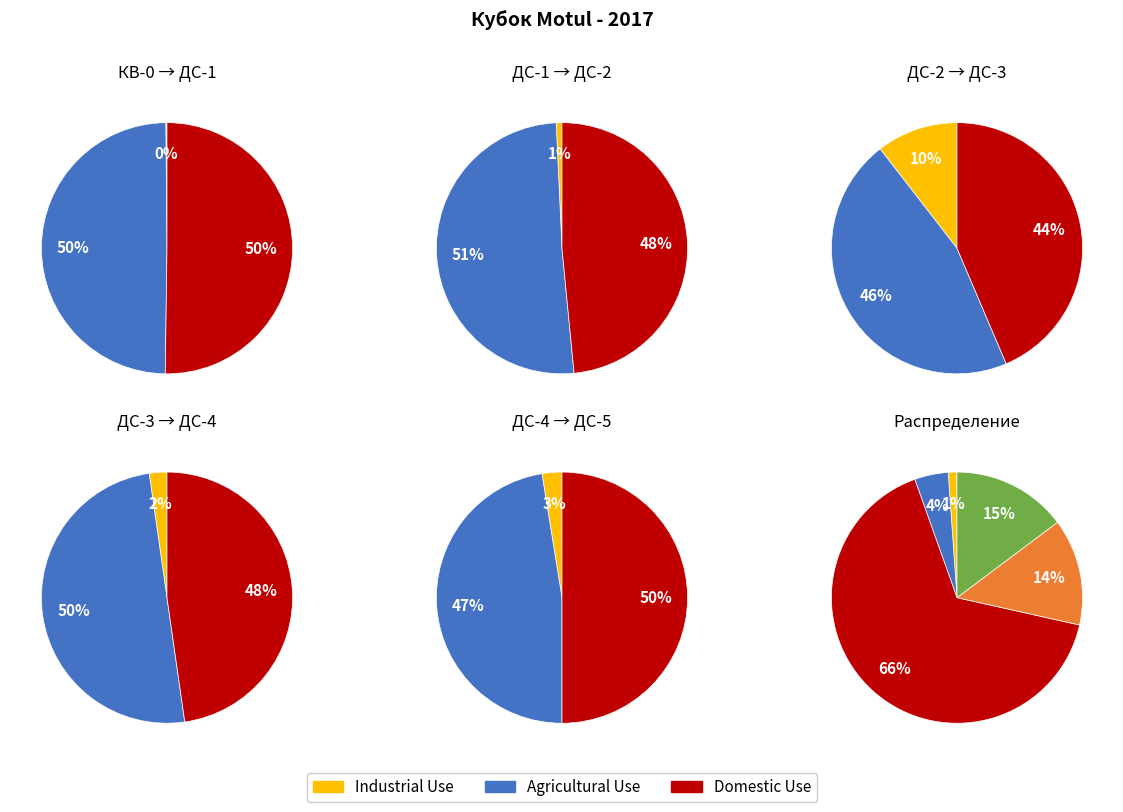

What is the ratio of the value at ДС-1 to the value at ДС-4?

0.1